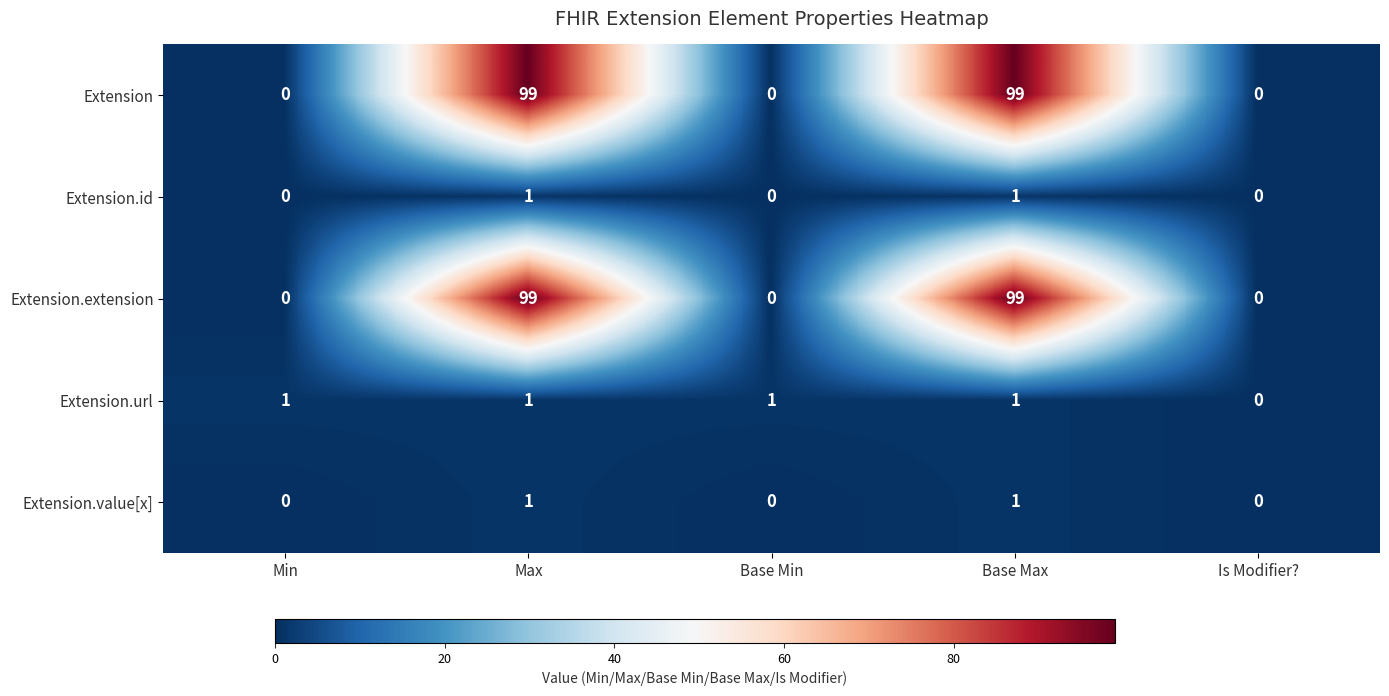

Is it true that Extension.extension equals 167 at Base Max?

False